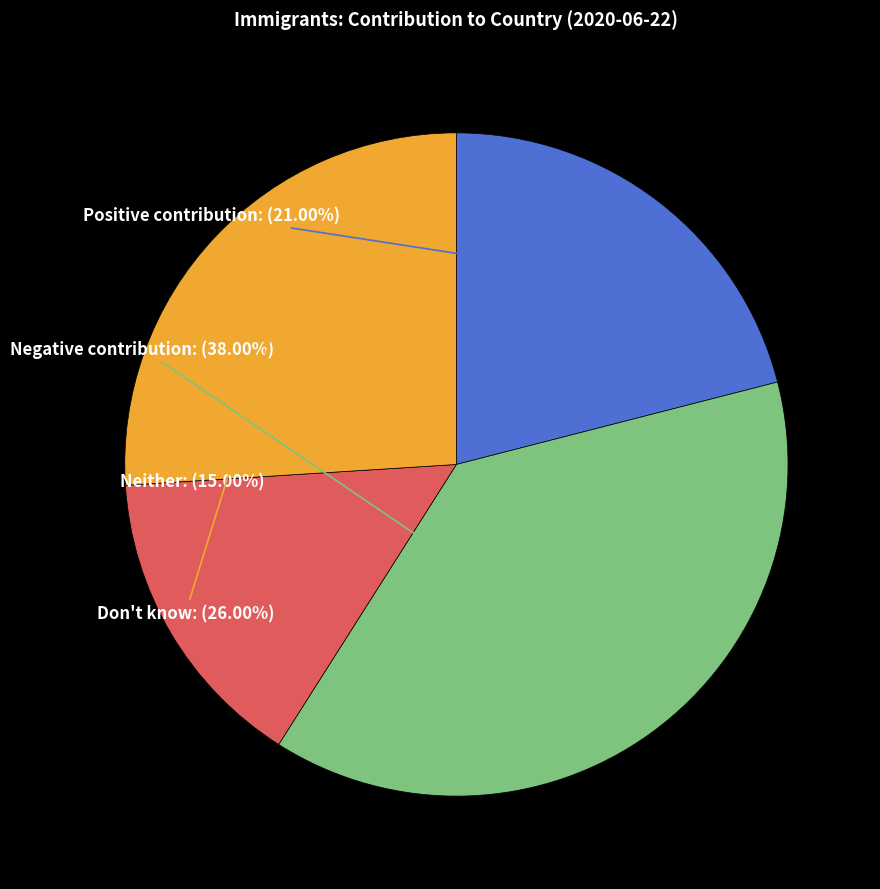

Rank the categories by value from highest to lowest.

Negative contribution, Don't know, Positive contribution, Neither